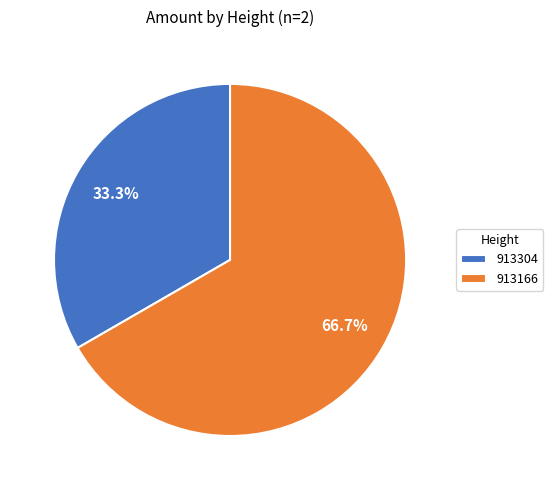

Which category has the biggest portion of the pie?

913166